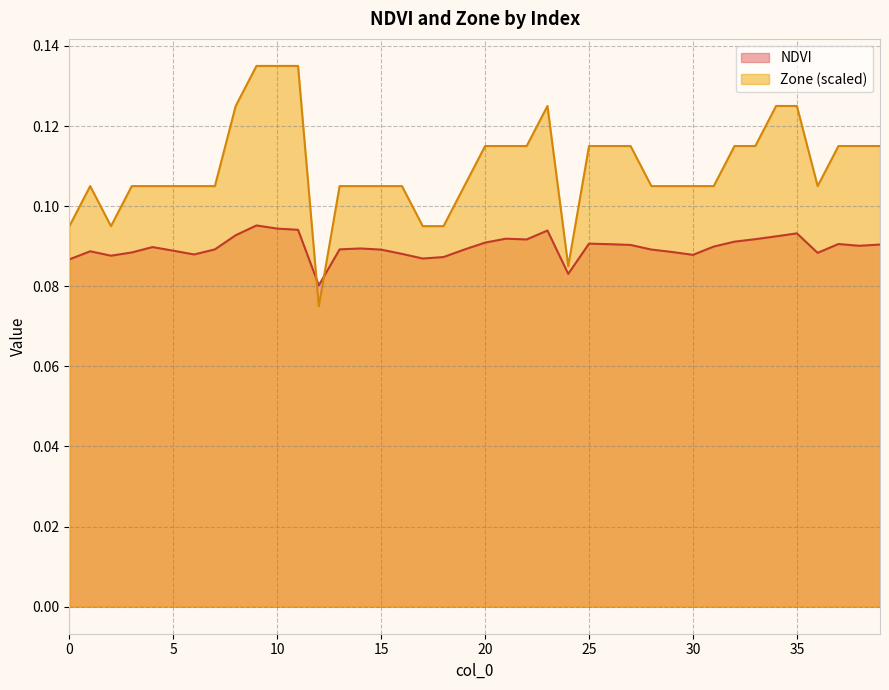

How many lines are shown in the chart?

2